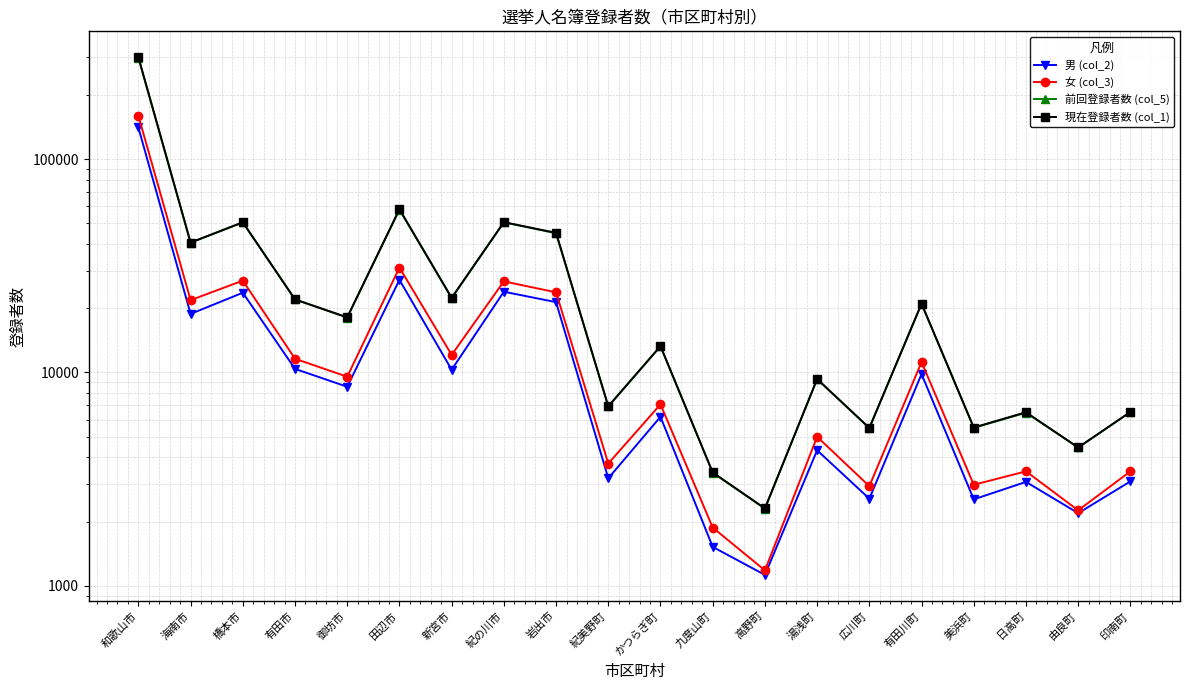

What is the label of the 20th point from the right?

和歌山市